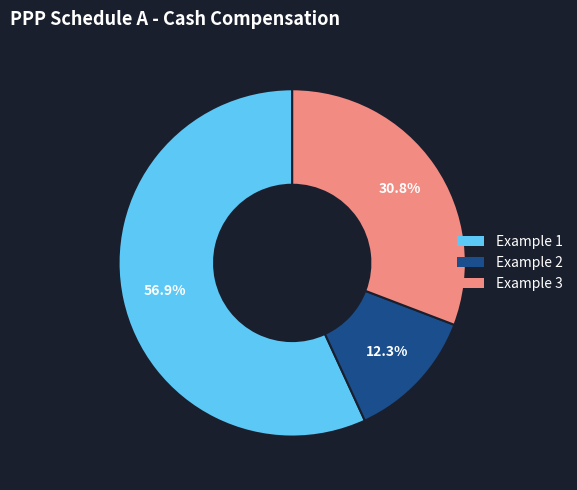

Which slice is the smallest?

Example 2